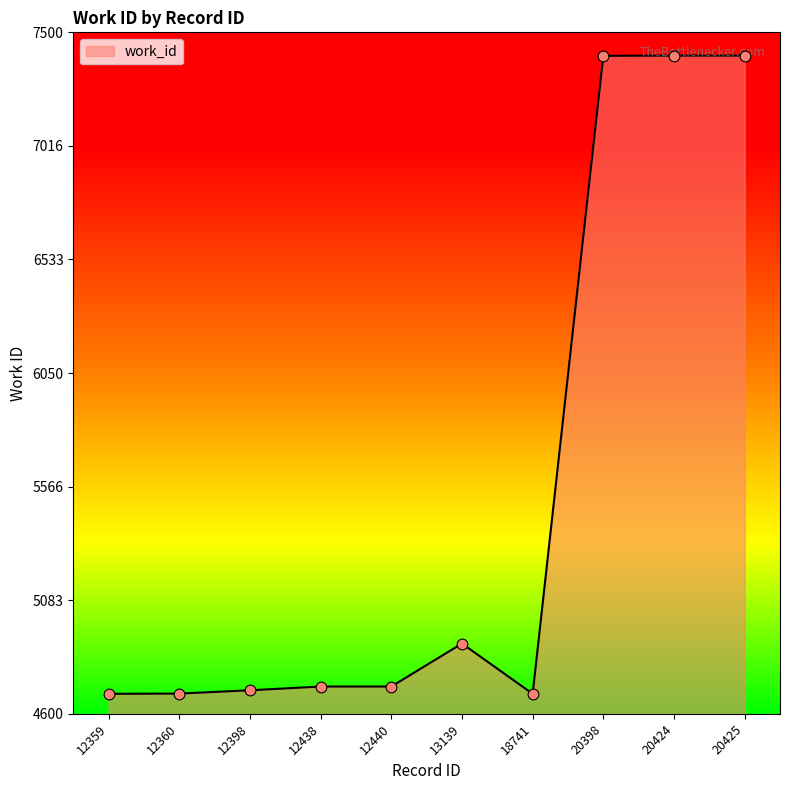

Which has a higher value, 12360 or 12440?

12440